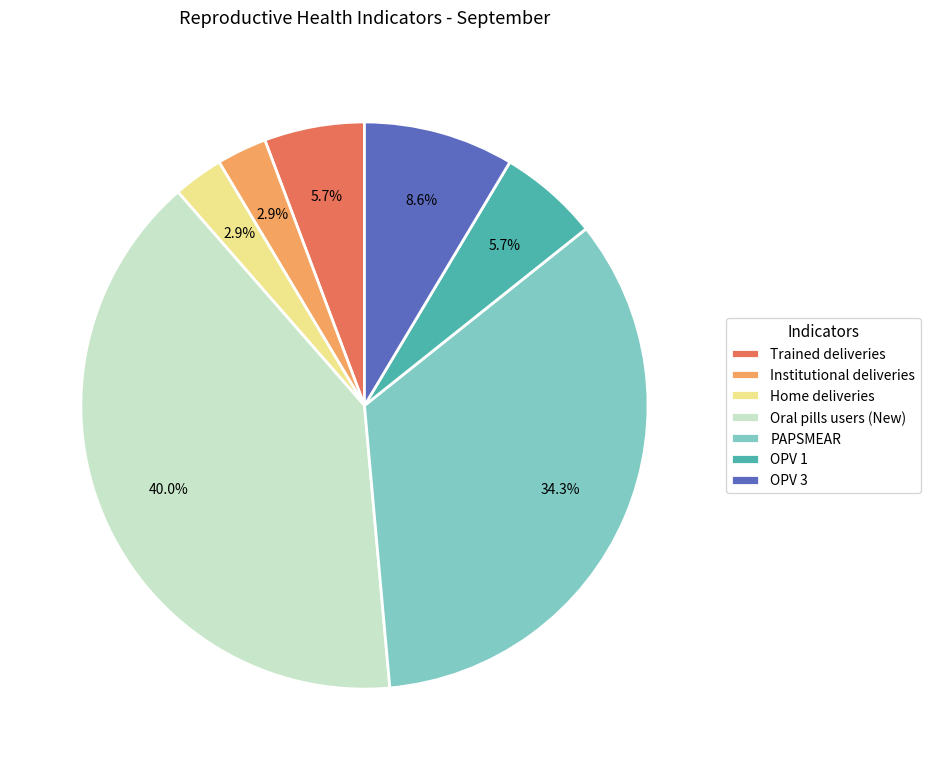

How many segments does this pie chart have?

7